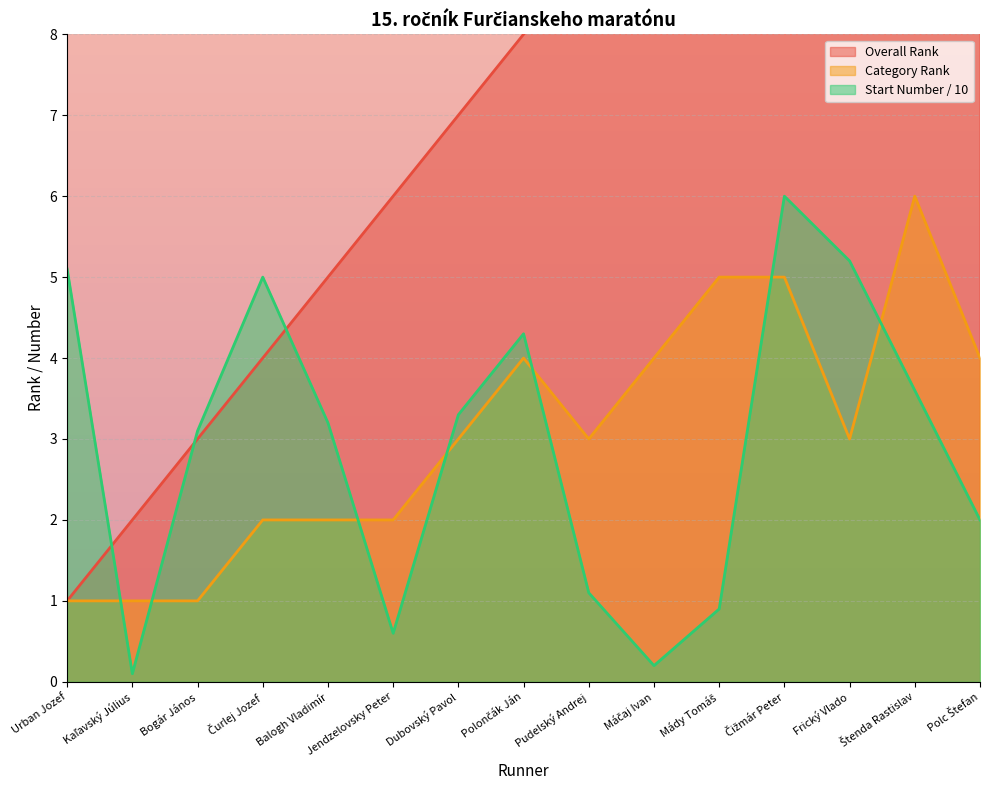

Rank the categories by Start Number value from lowest to highest.

Kaľavský Július, Máčaj Ivan, Jendzelovsky Peter, Mády Tomáš, Pudelský Andrej, Polc Štefan, Bogár János, Balogh Vladimír, Dubovský Pavol, Štenda Rastislav, Polončák Ján, Čurlej Jozef, Urban Jozef, Frický Vlado, Čižmár Peter